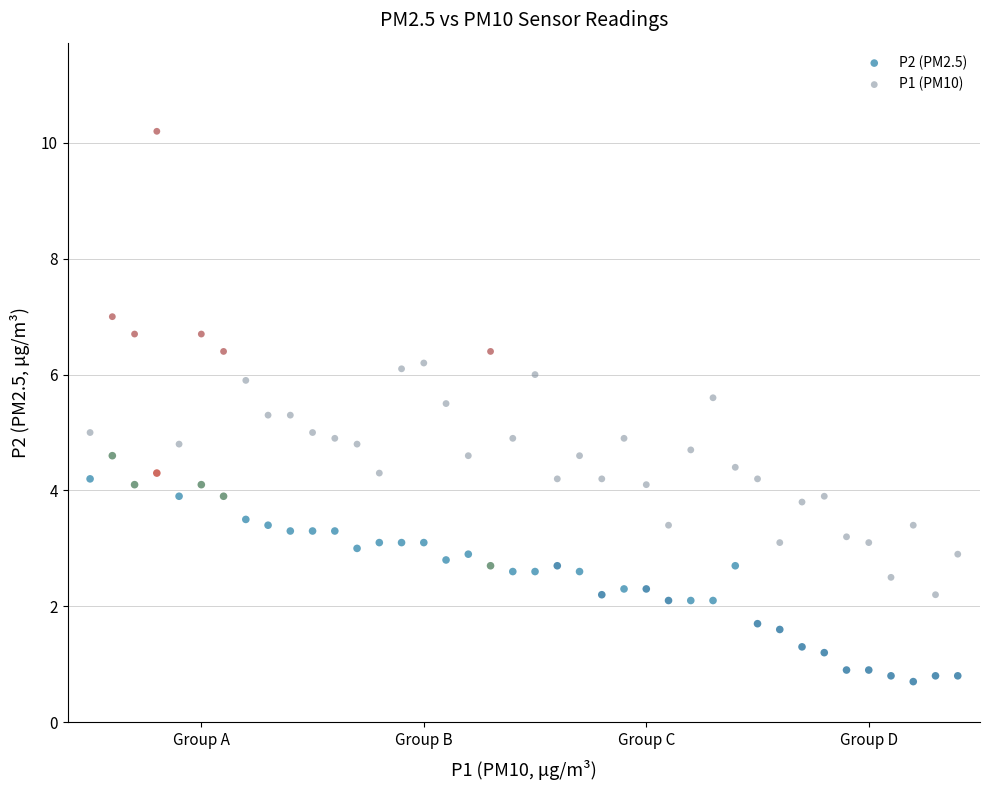

Across all data points, what is the range of Y values (max minus min)?

9.5